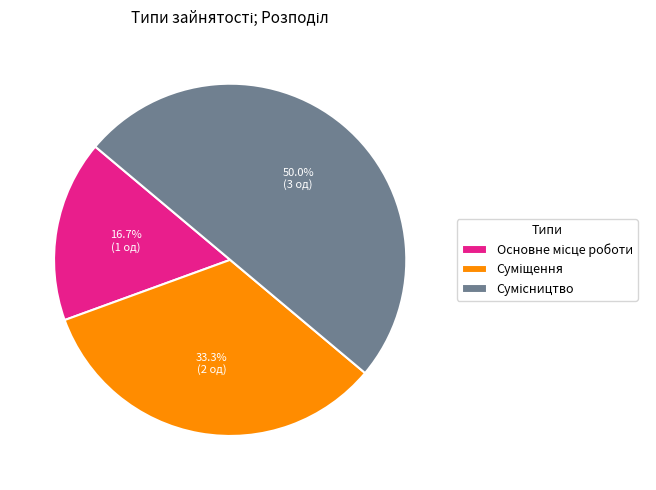

Approximately how many times larger is the value at Основне місце роботи compared to Суміщення?

0.5